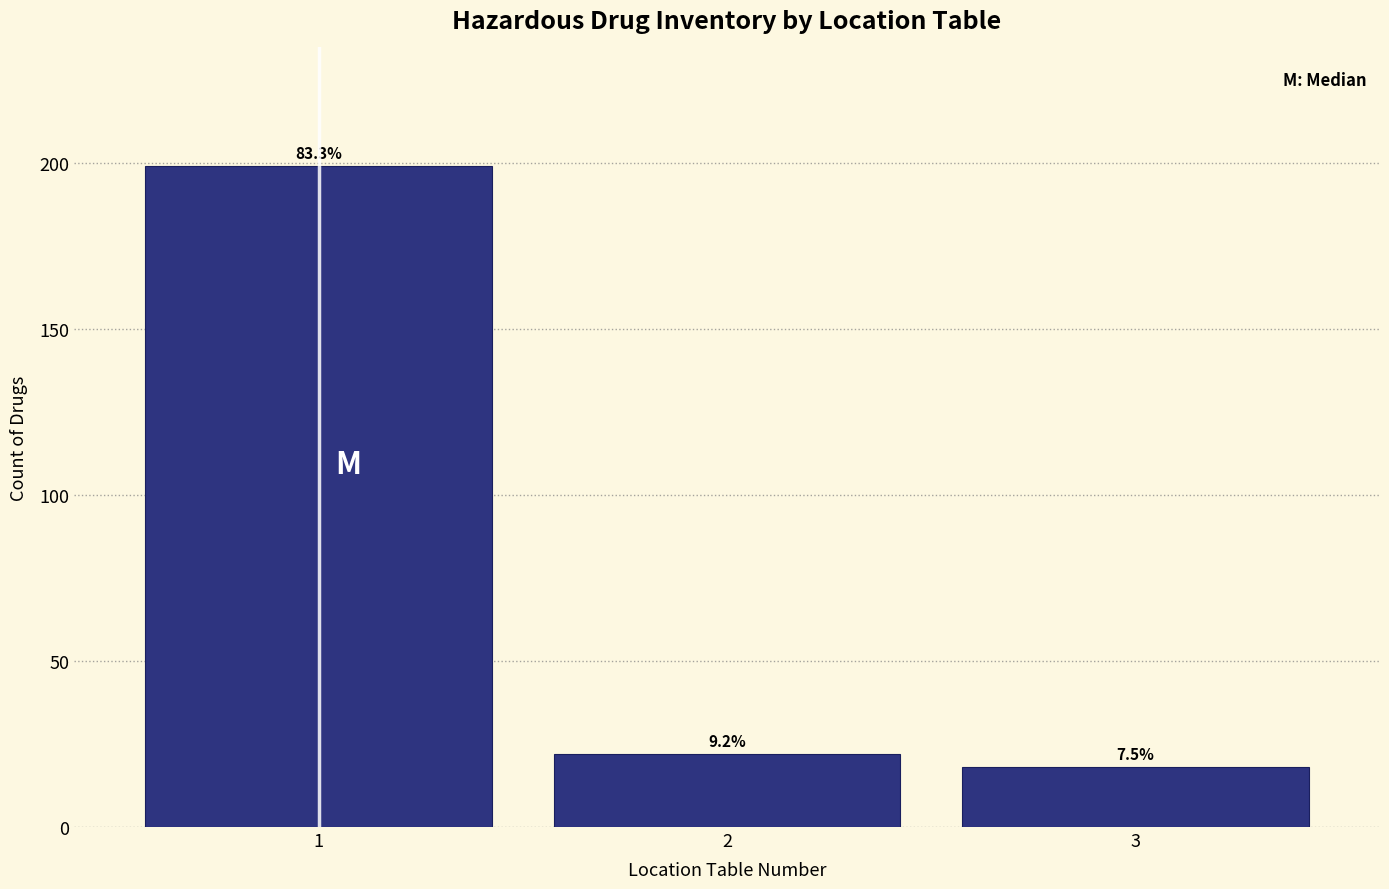

Are the bars horizontal?

No